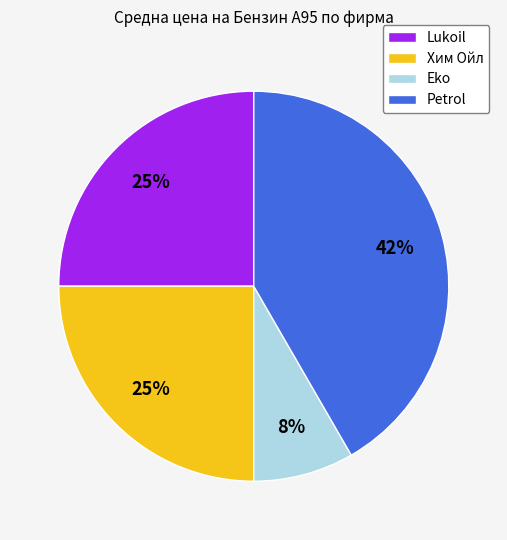

To the nearest percent, what is the average slice percentage?

25%